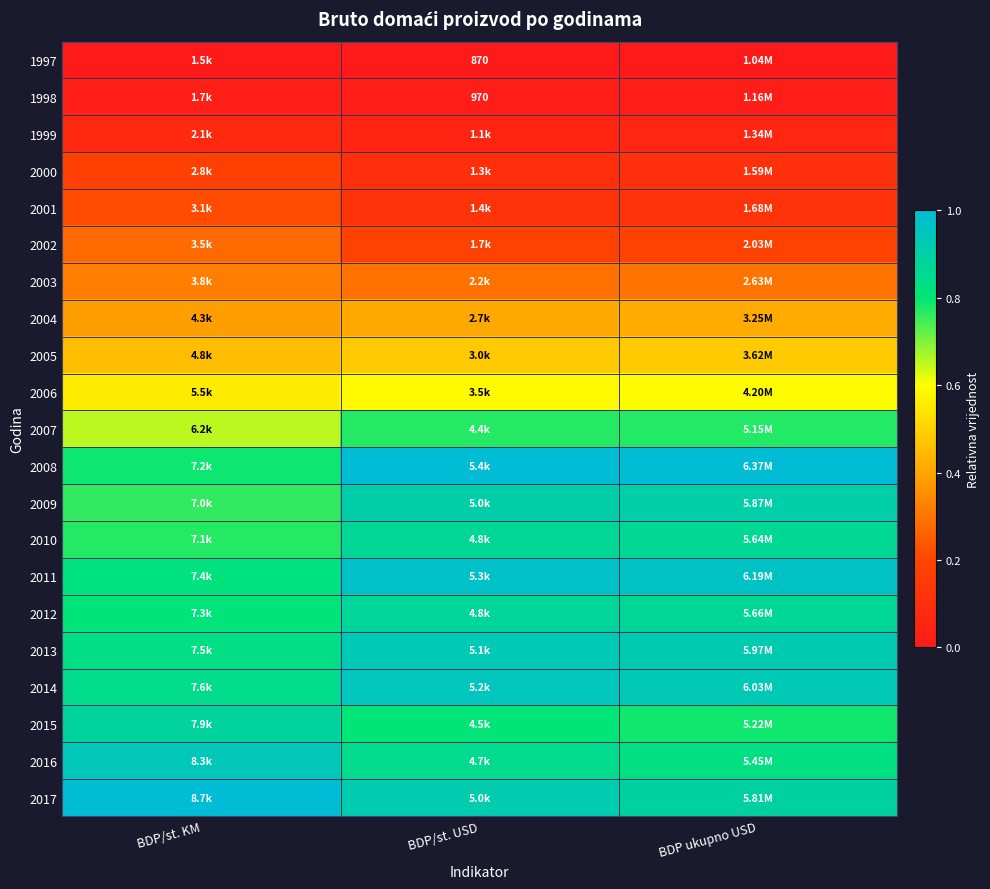

Is the value of 1997 at BDP/st. USD greater than the value of 2012 at BDP ukupno USD?

No